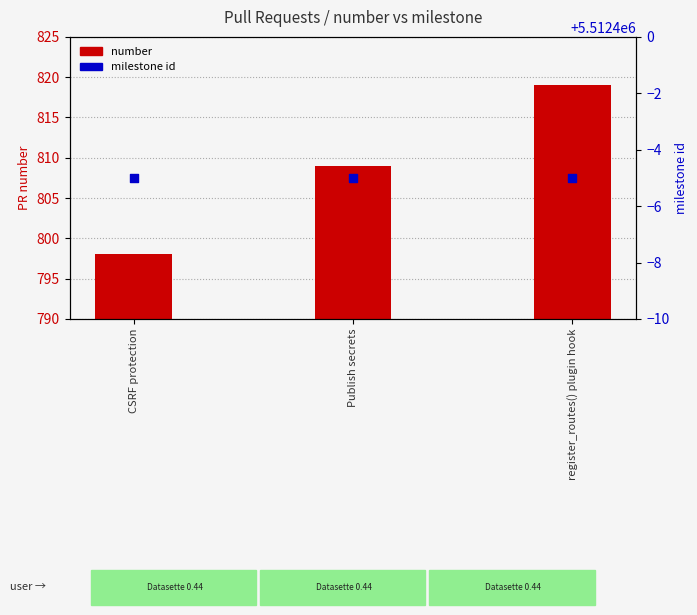

What are all the series names shown in the legend?

number, milestone